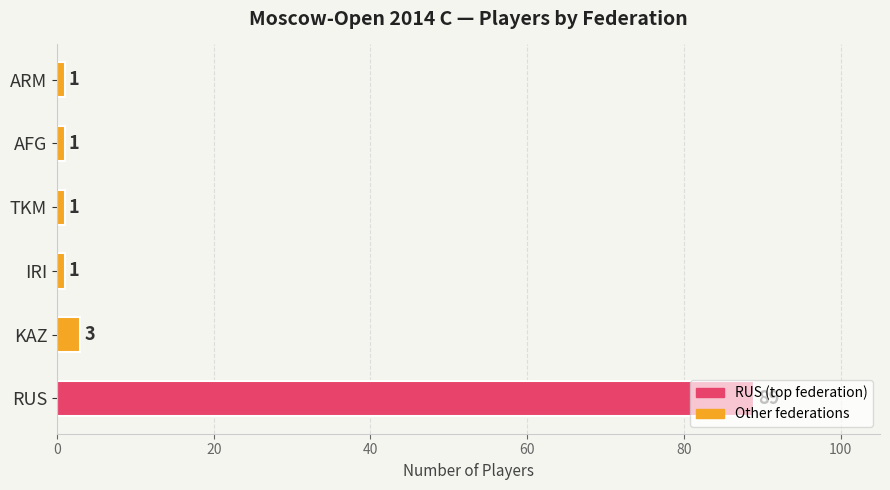

How many bars are there in total?

6